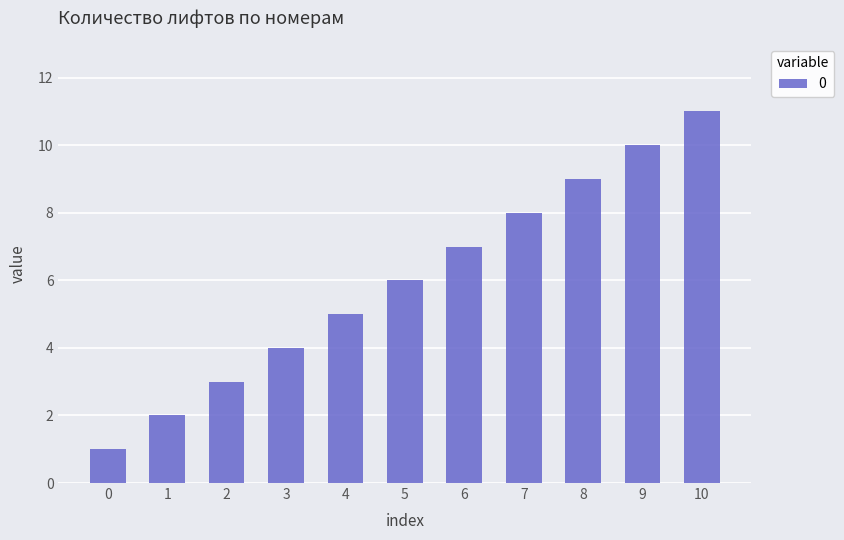

What is the difference between the maximum and minimum values?

10